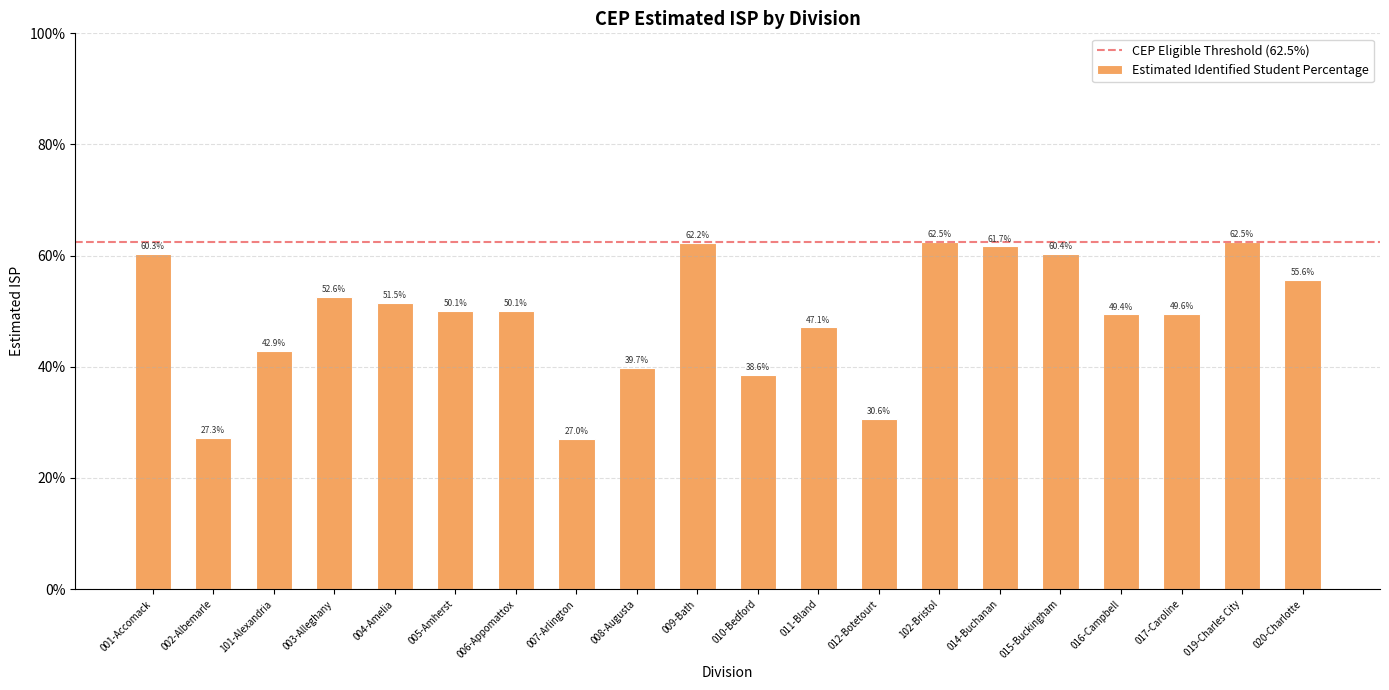

Reading left to right, list all the values displayed in this chart.

0.6	0.3	0.4	0.5	0.5	0.5	0.5	0.3	0.4	0.6	0.4	0.5	0.3	0.6	0.6	0.6	0.5	0.5	0.6	0.6